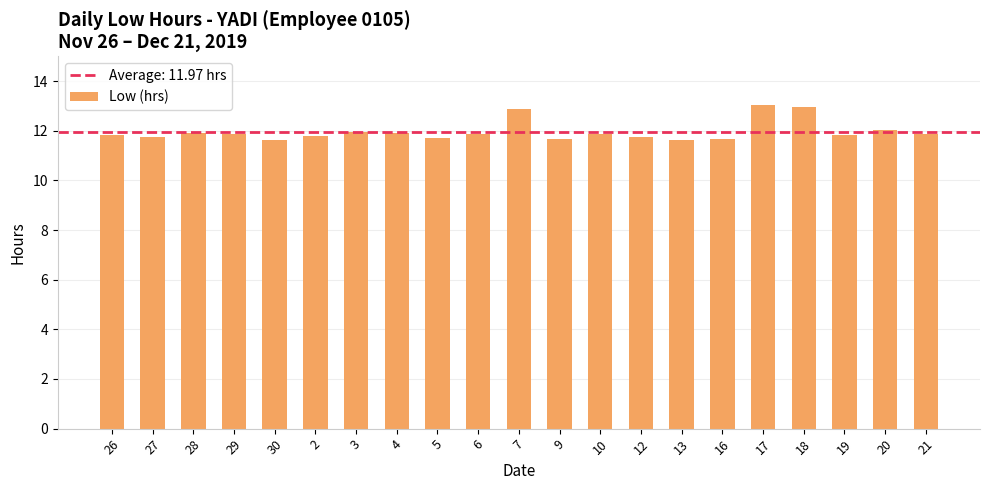

What is the greatest value displayed?

13.0